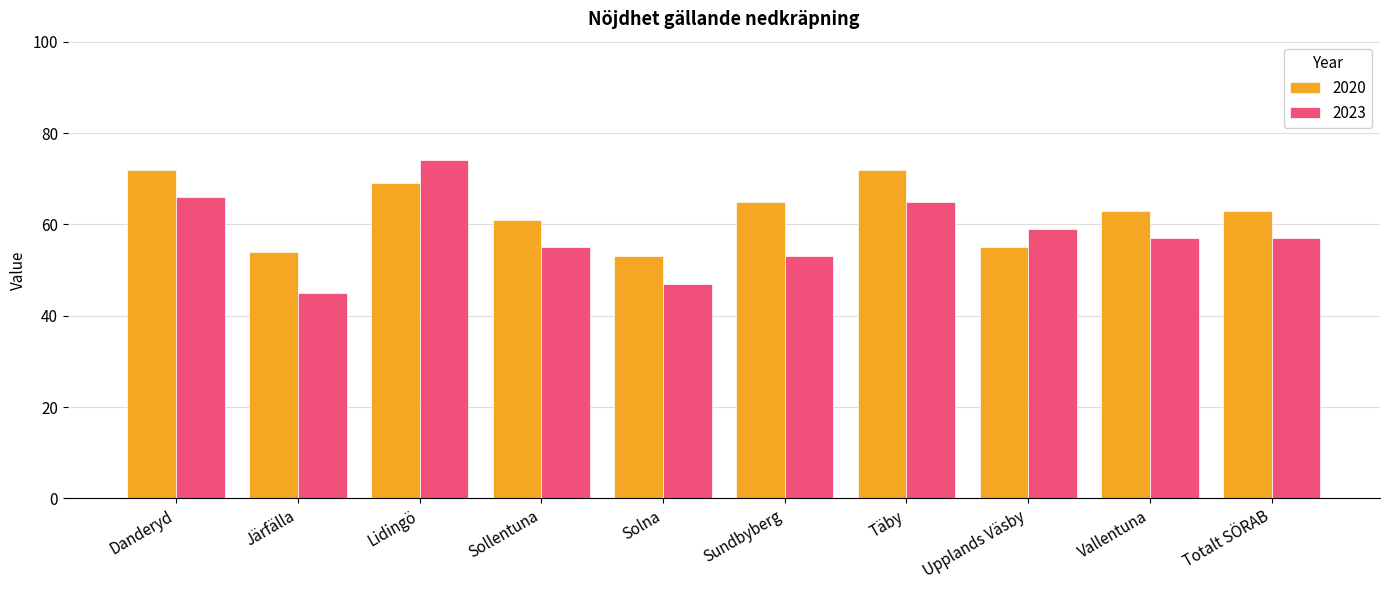

Read the 2023 value at Vallentuna, to the nearest 10.

60